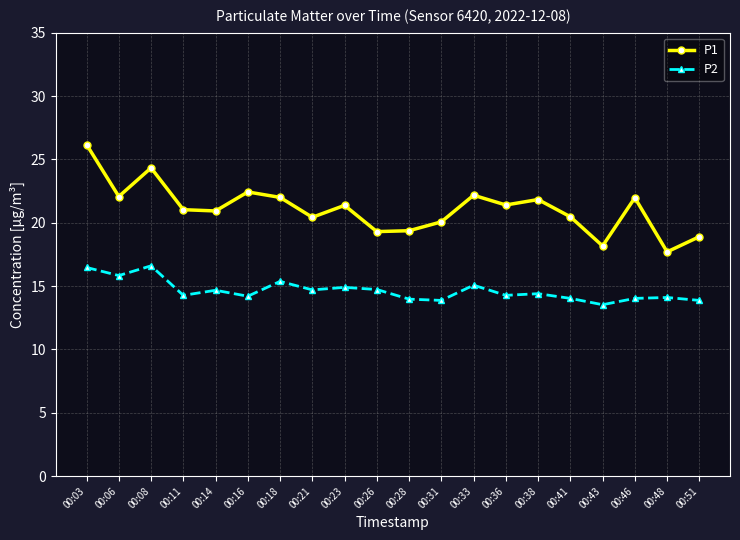

At 00:43, list the series in order from largest to smallest.

P1, P2